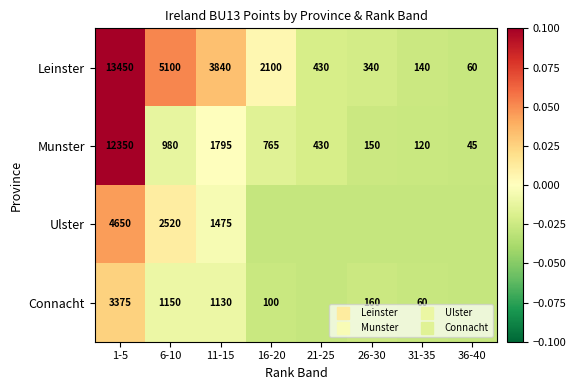

List the labels in order of Munster value, smallest first.

36-40, 31-35, 26-30, 21-25, 16-20, 6-10, 11-15, 1-5